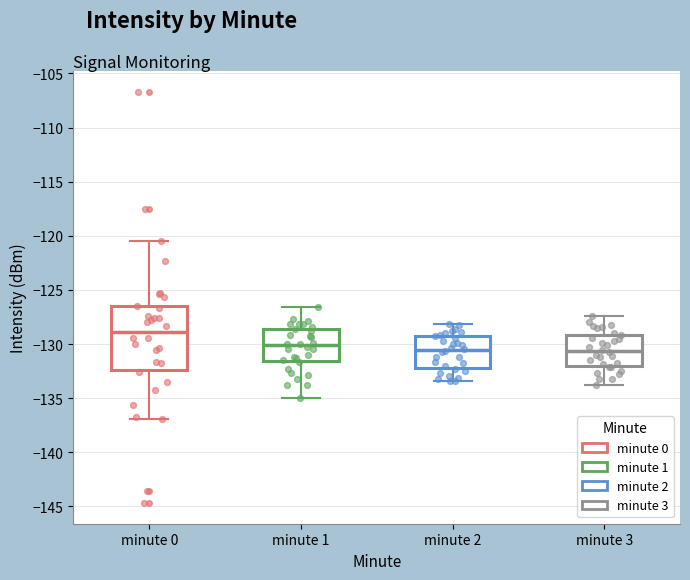

Where does the lower whisker of the box for minute 0 end on the y-axis? The values are not printed on the chart, so give them approximately, as read against the axis.

-137.0